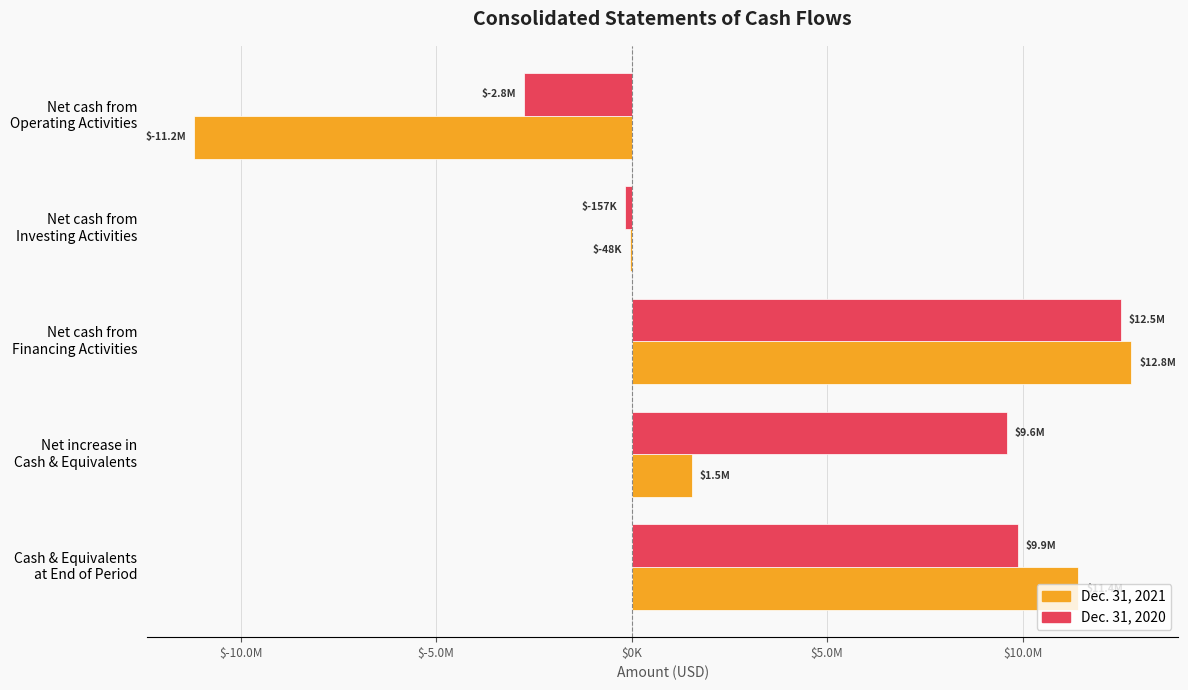

What are all the series names shown in the legend?

Dec. 31, 2021, Dec. 31, 2020